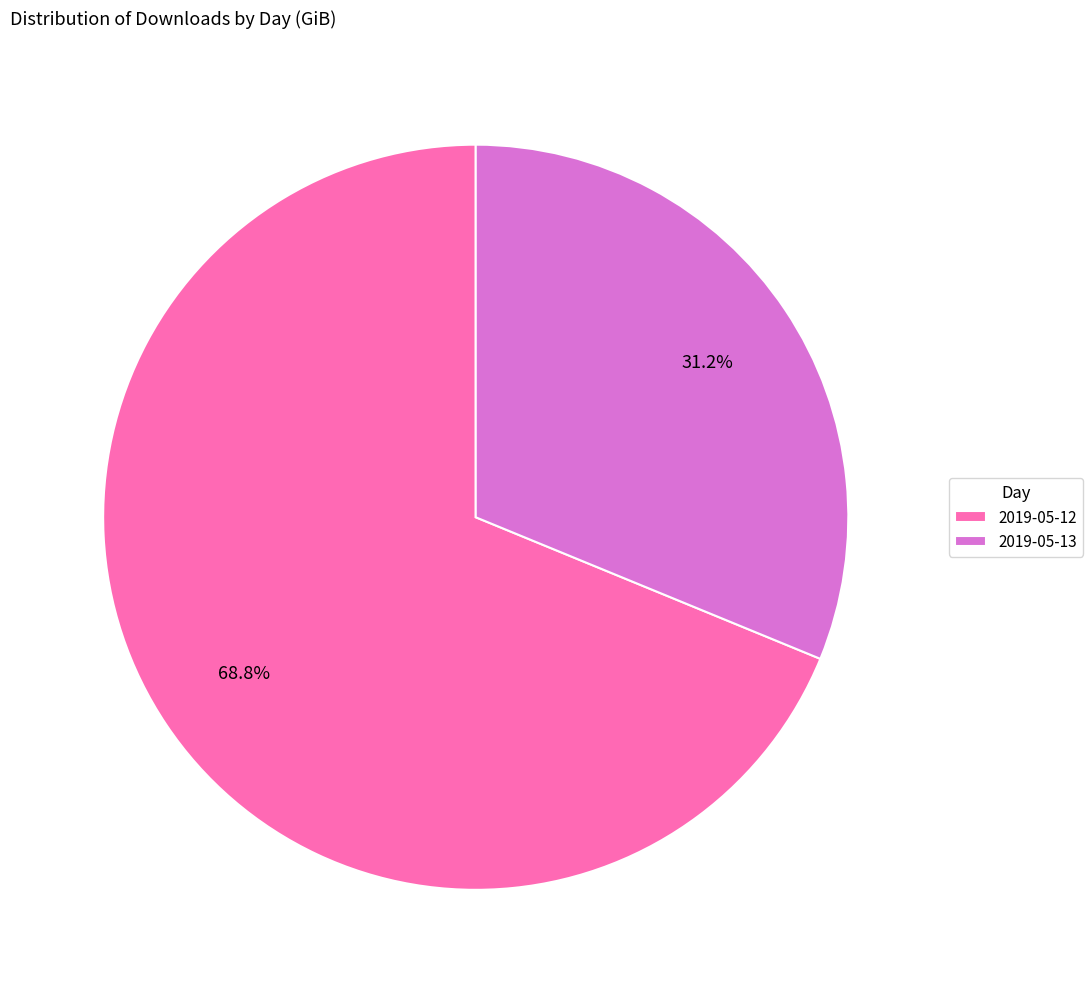

Between 2019-05-13 and 2019-05-12, which is larger?

2019-05-12